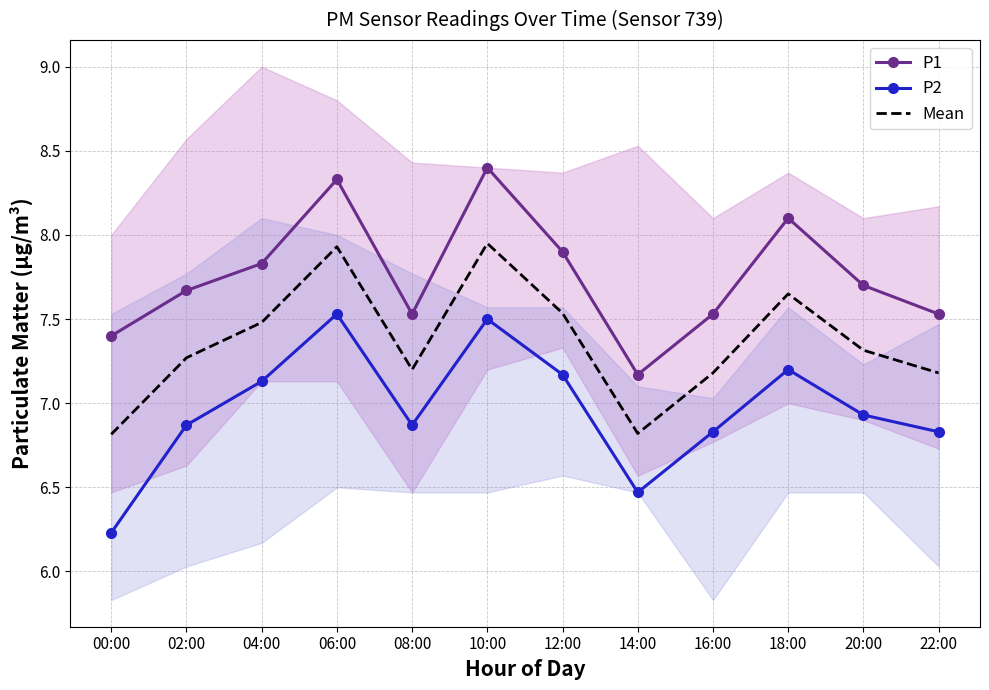

True or false: Mean and P2 intersect in this chart.

False